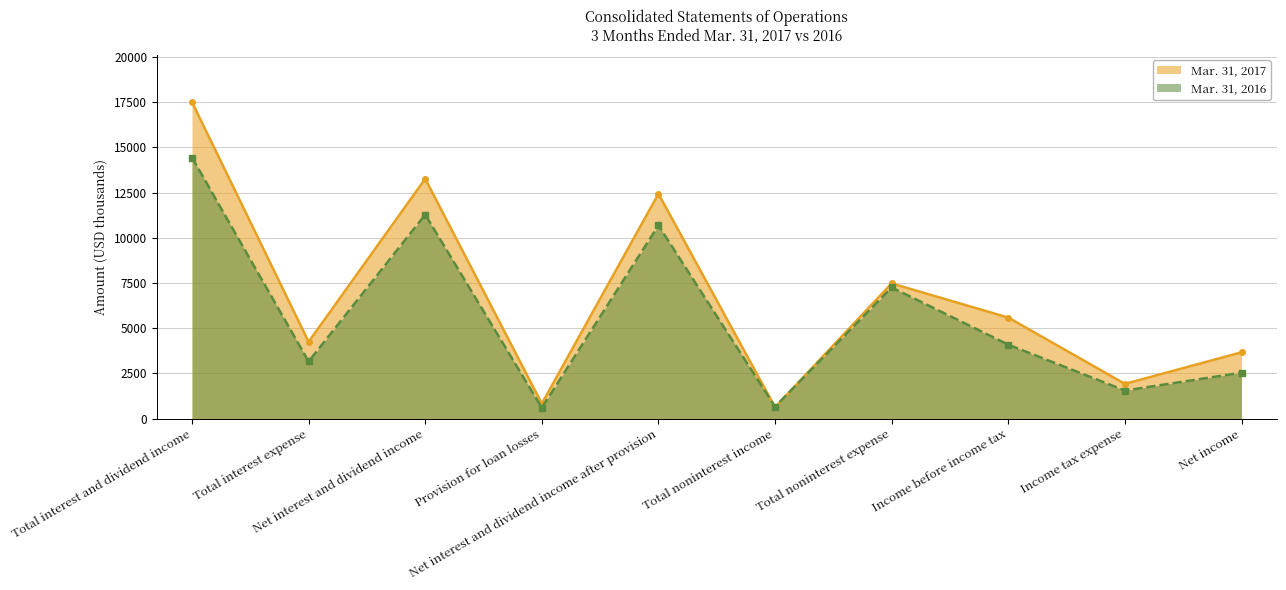

Is the value of Mar. 31, 2017 at Total noninterest income greater than the value of Mar. 31, 2016 at Total noninterest expense?

No